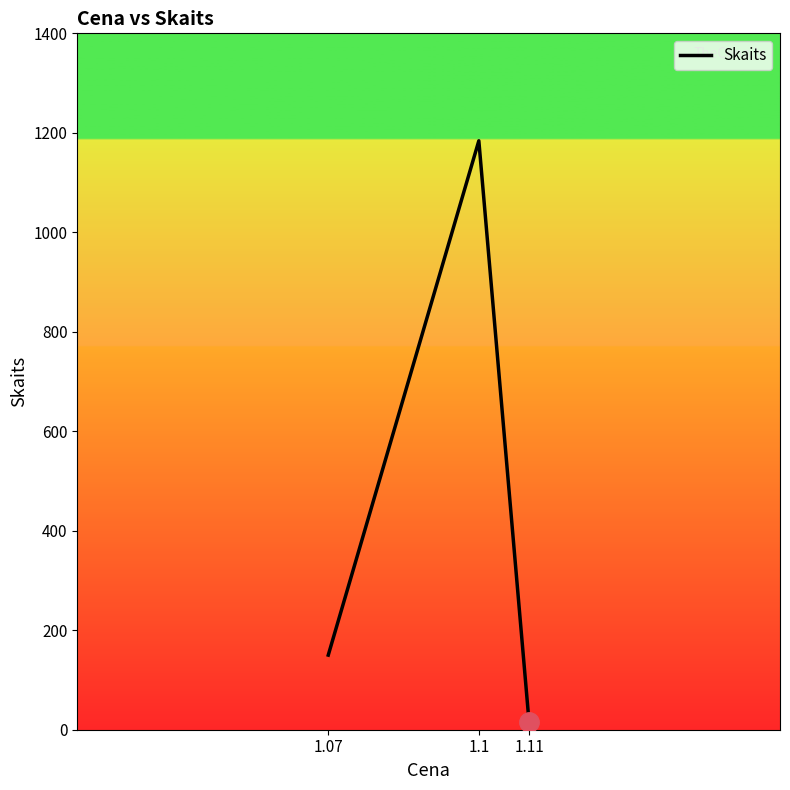

List the labels in order of value, largest first.

1.1, 1.07, 1.11